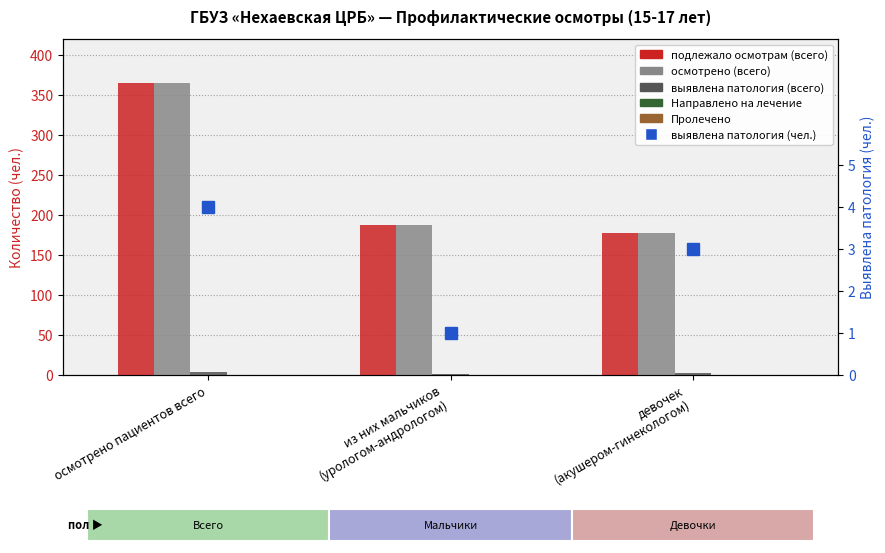

Between девочек
(акушером-гинекологом) and из них мальчиков
(урологом-андрологом), which is larger?

из них мальчиков
(урологом-андрологом)